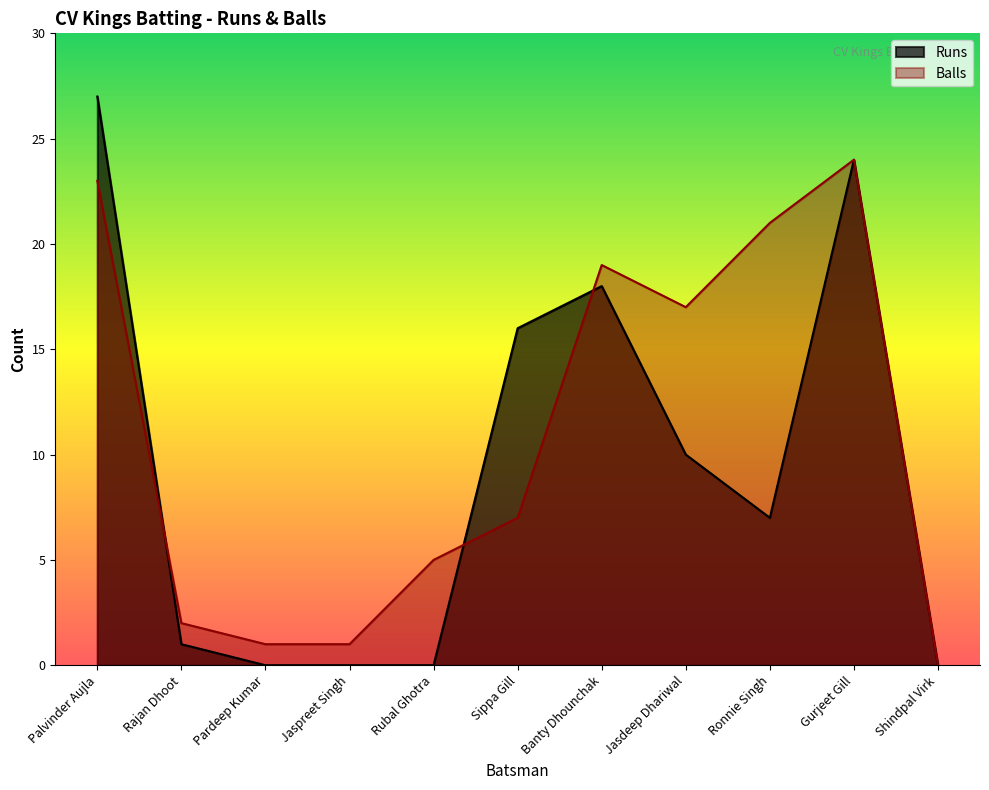

Between Pardeep Kumar and Jasdeep Dhariwal, which series saw the biggest shift?

Balls